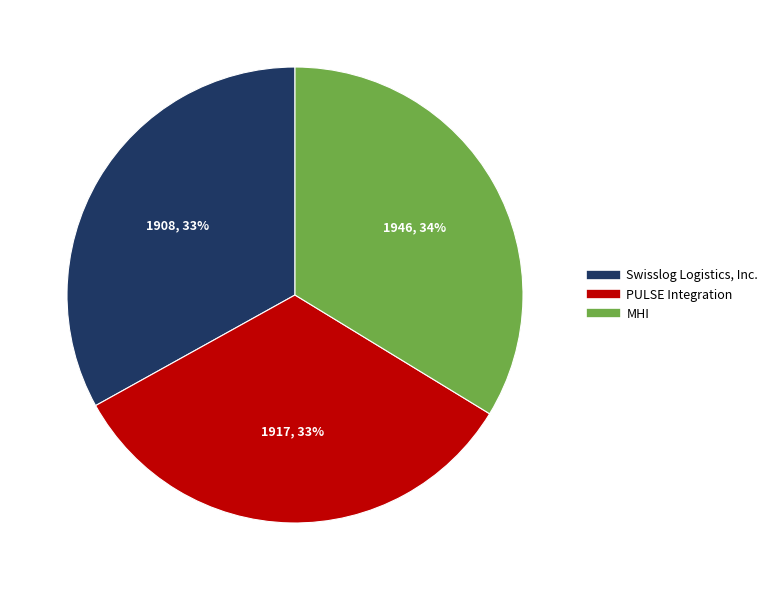

To the nearest percent, what is the difference between the largest and smallest slice percentages?

1%